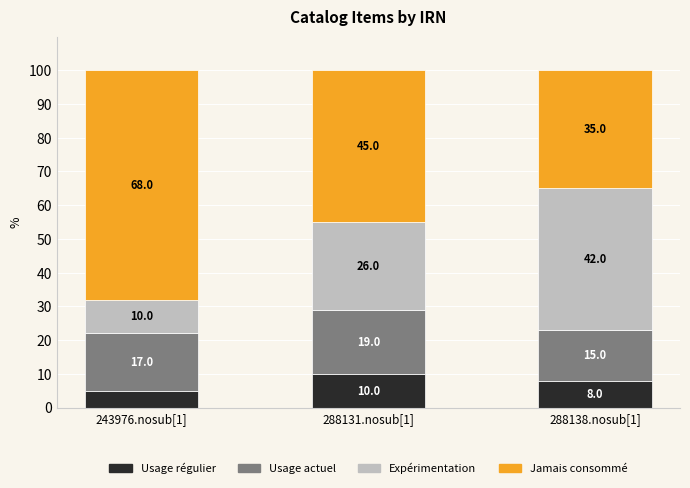

What is the minimum value for Usage régulier?

5